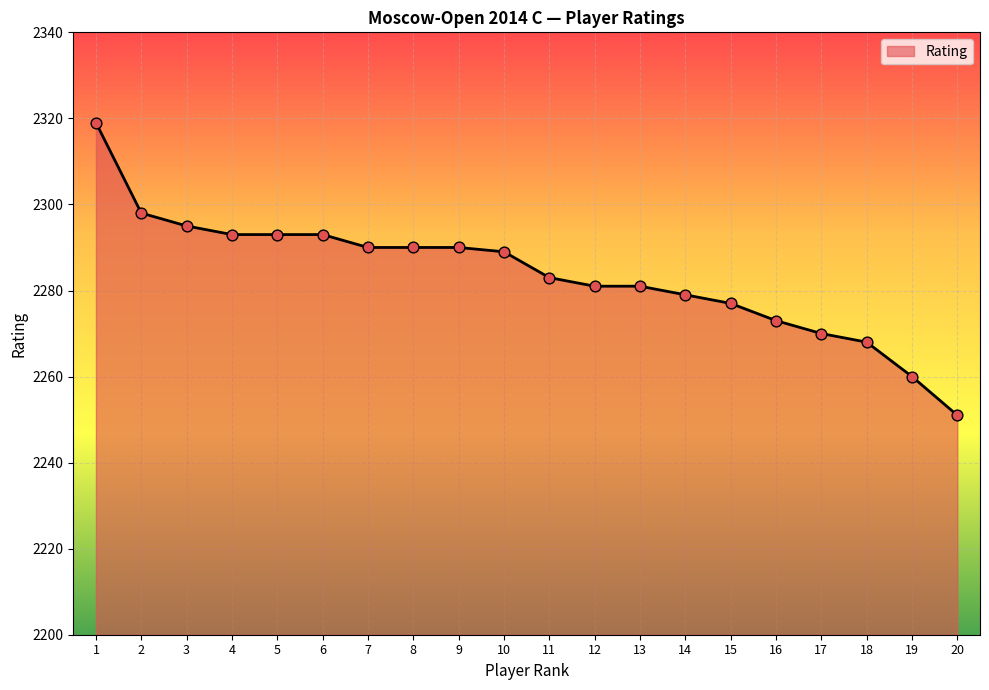

Approximately how many times larger is the value at 7 compared to 14?

1.0